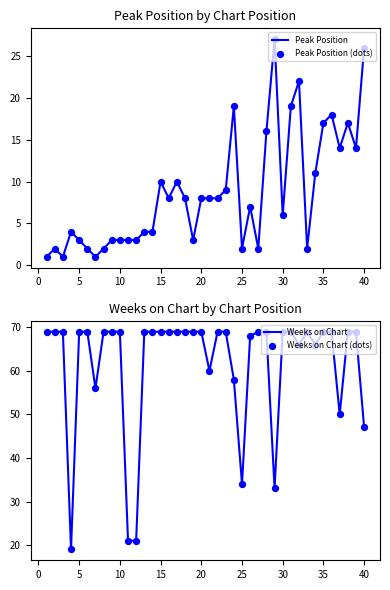

The value of Peak Position at 35 is 12. True or false?

False